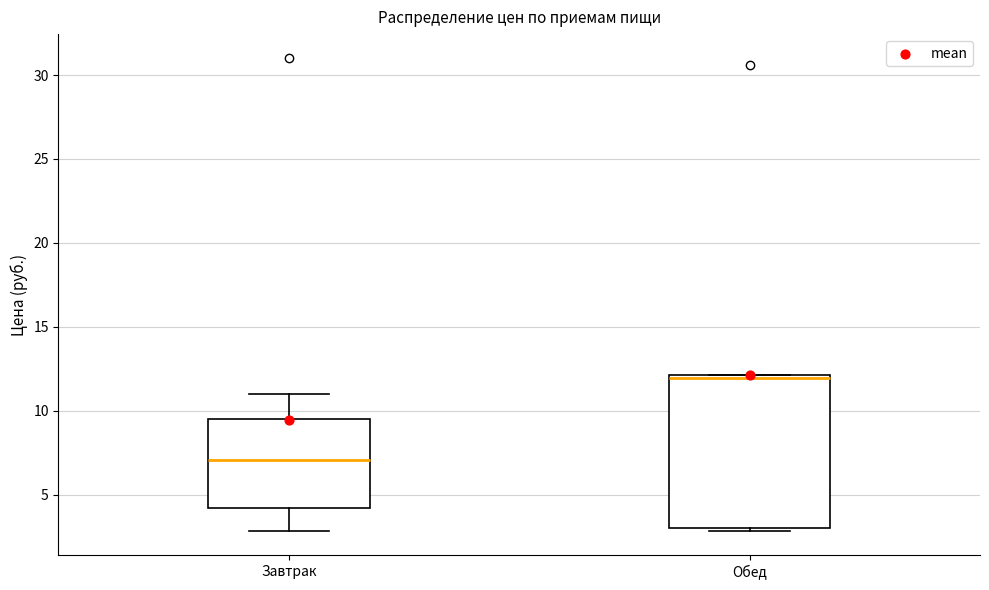

Which box's median line is the lowest?

Завтрак